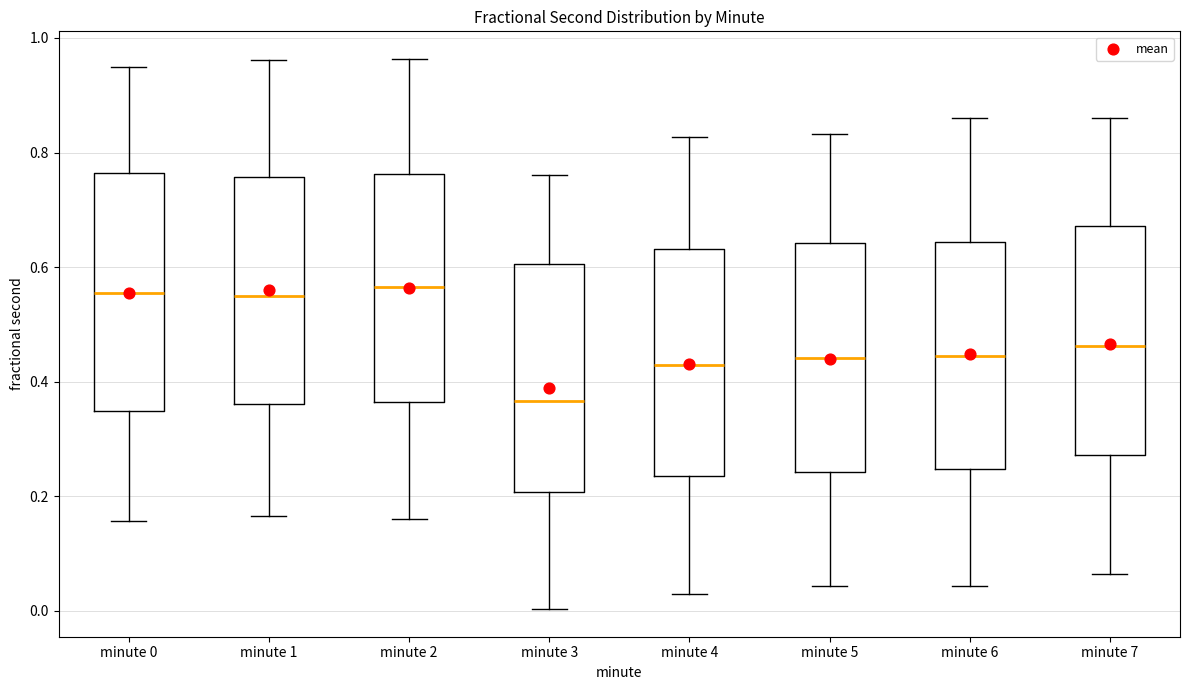

Where does the lower whisker of the box for minute 4 end on the y-axis? The values are not printed on the chart, so give them approximately, as read against the axis.

0.02